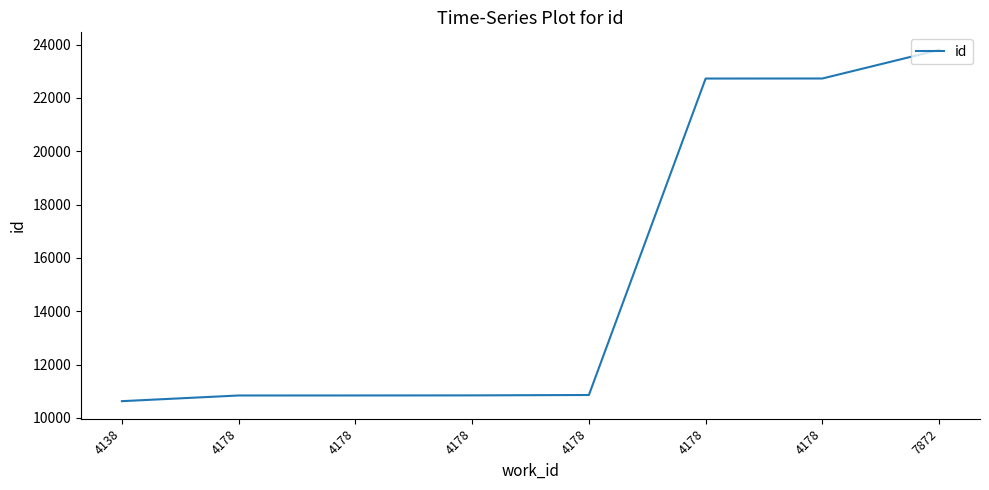

At which label does the data first exceed 10862?

4178